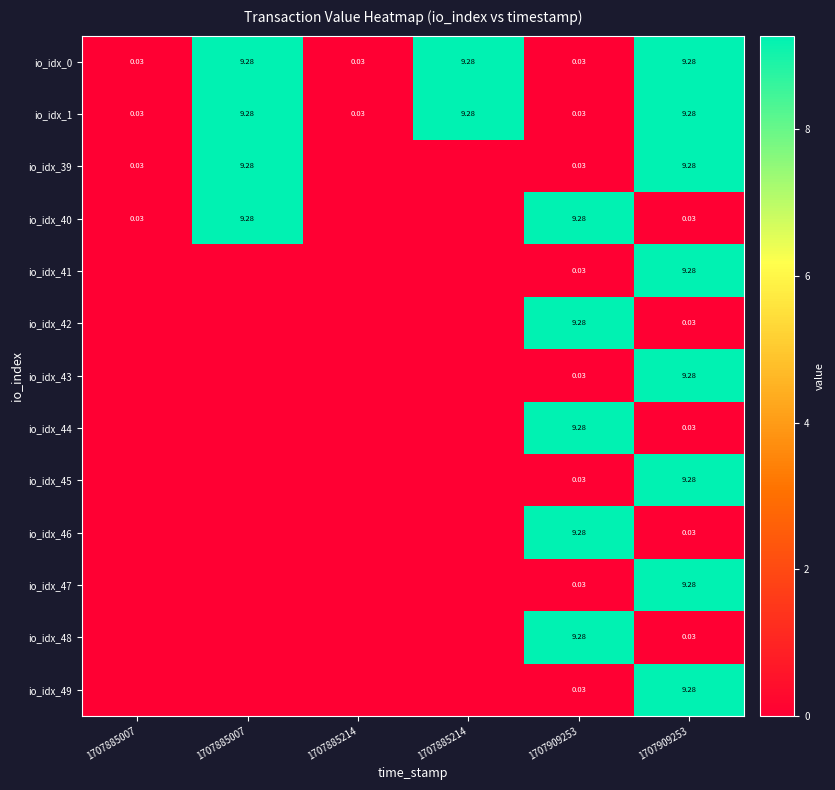

How many values in the io_idx_0 series are below 9?

3